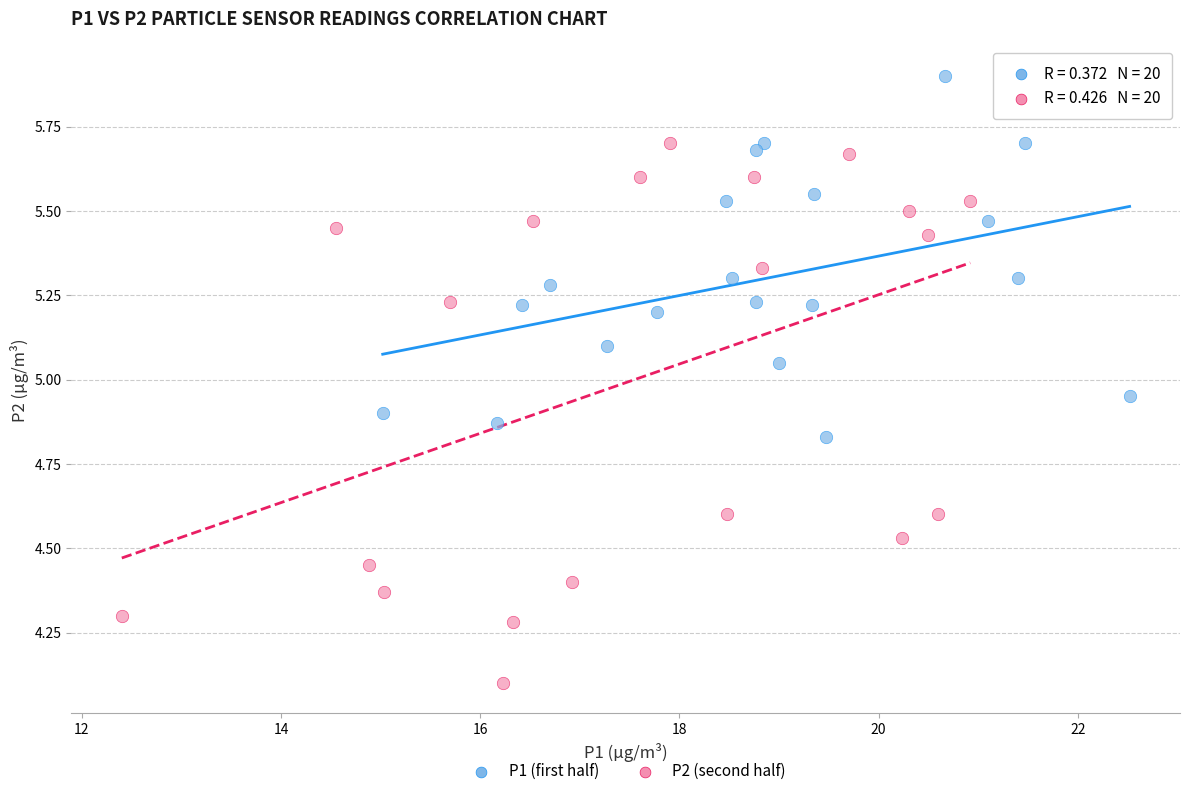

Which series reaches the minimum Y coordinate?

P2 (second half)